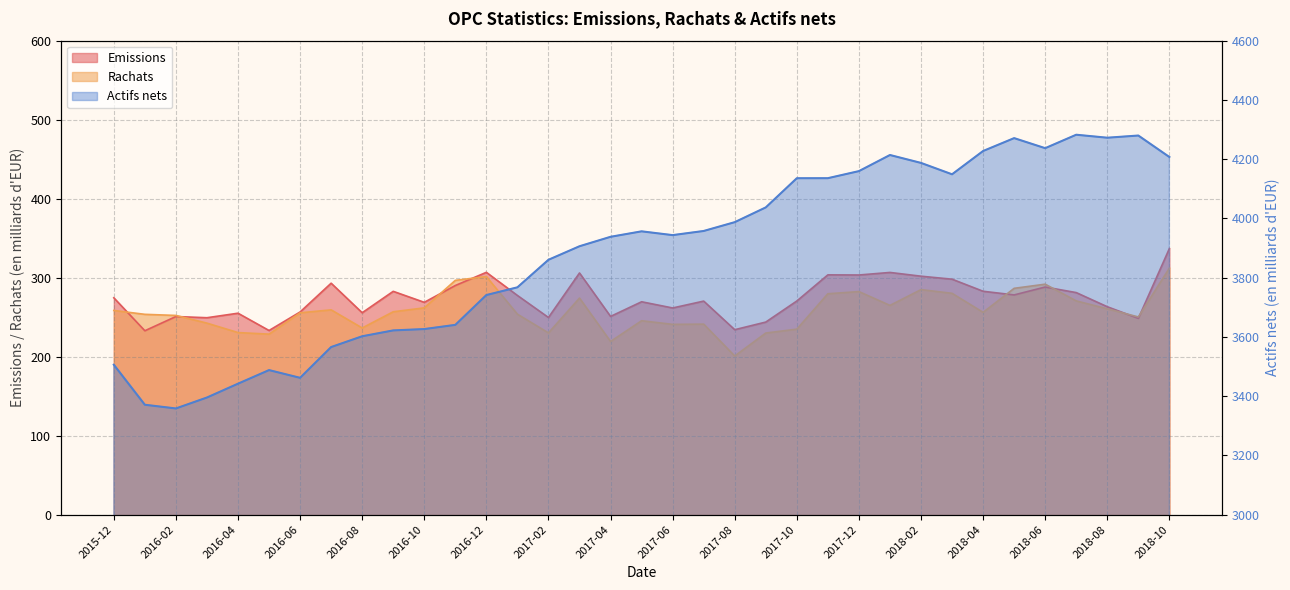

What is the sum of the Actifs nets values at 2017-11 and 2016-07?

7701.6